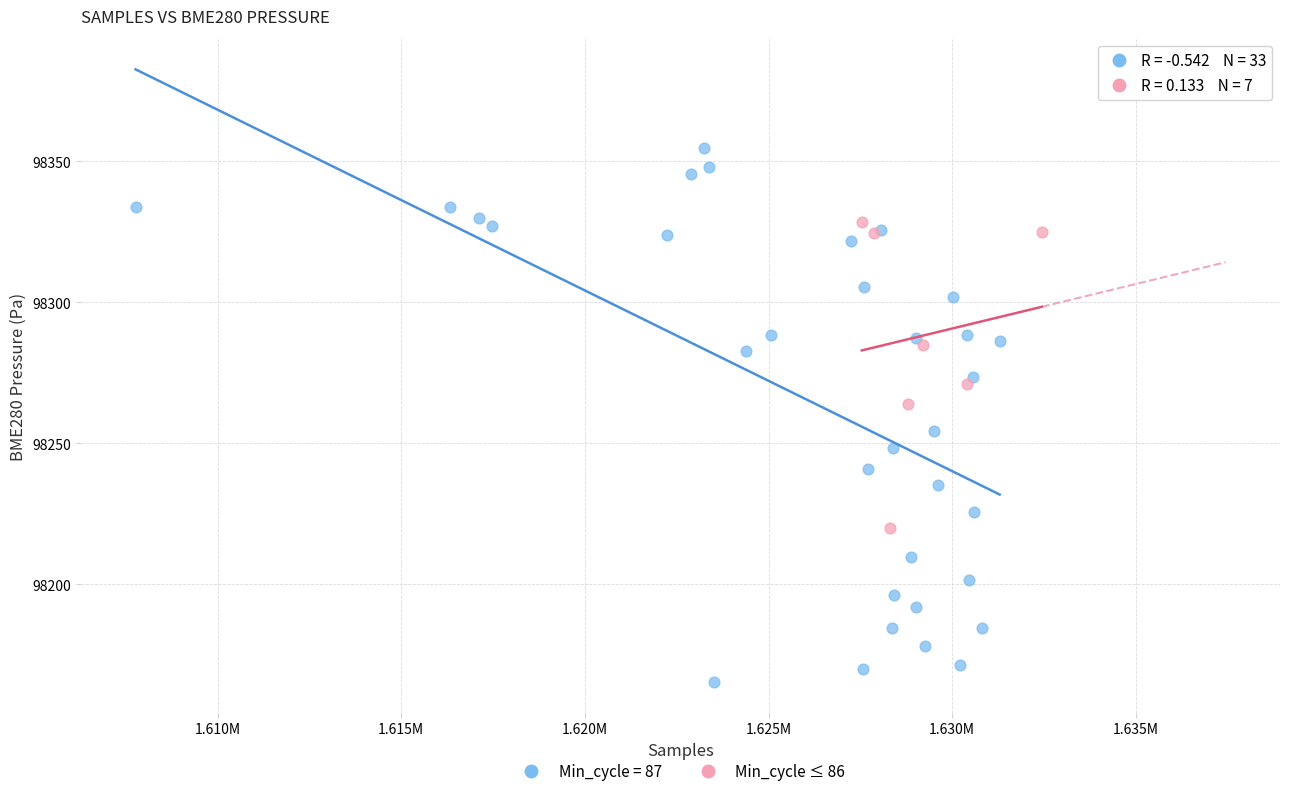

Which series reaches the maximum Y coordinate?

Min_cycle = 87